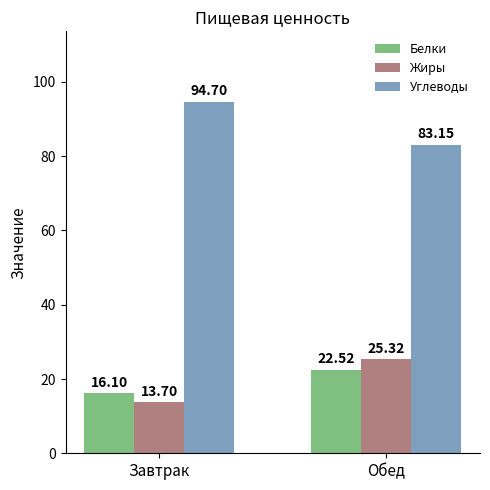

Reading left to right, list all the values displayed in this chart.

Белки: 16.1	22.5
Жиры: 13.7	25.3
Углеводы: 94.7	83.2